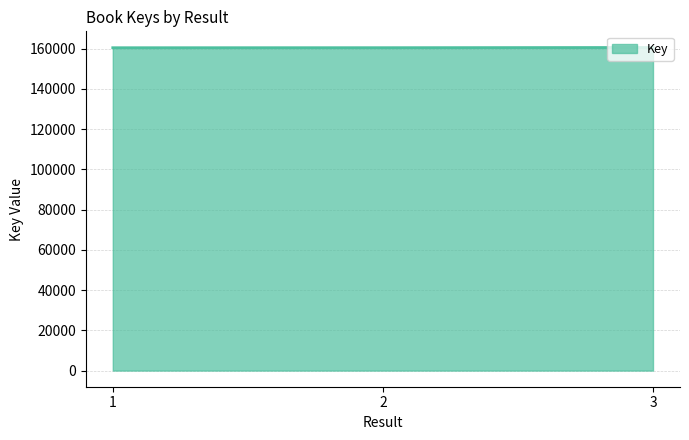

What is the average value?

160477